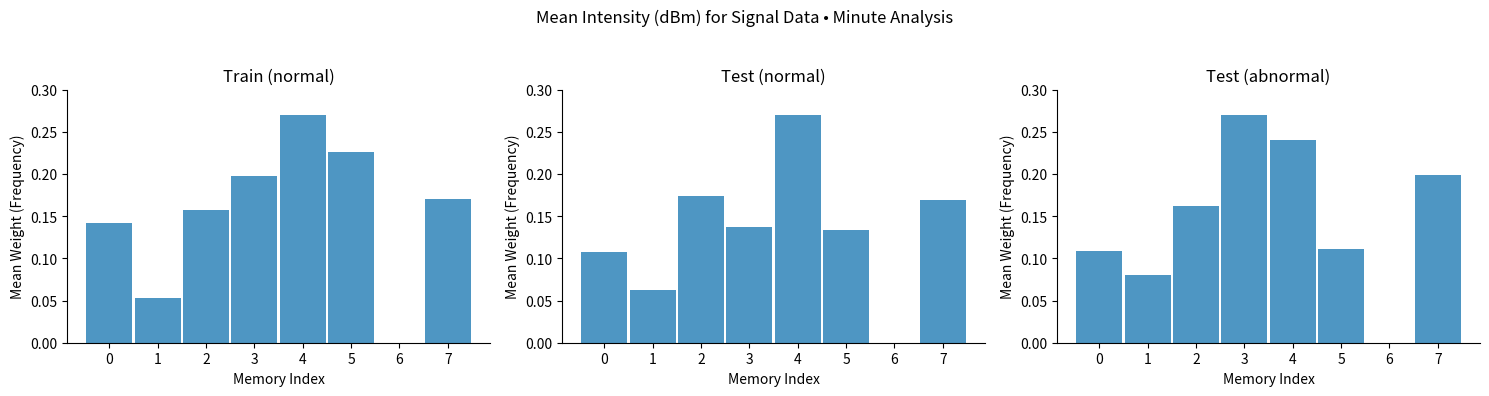

Between 0 and 6, which series saw the biggest shift?

Train (normal)